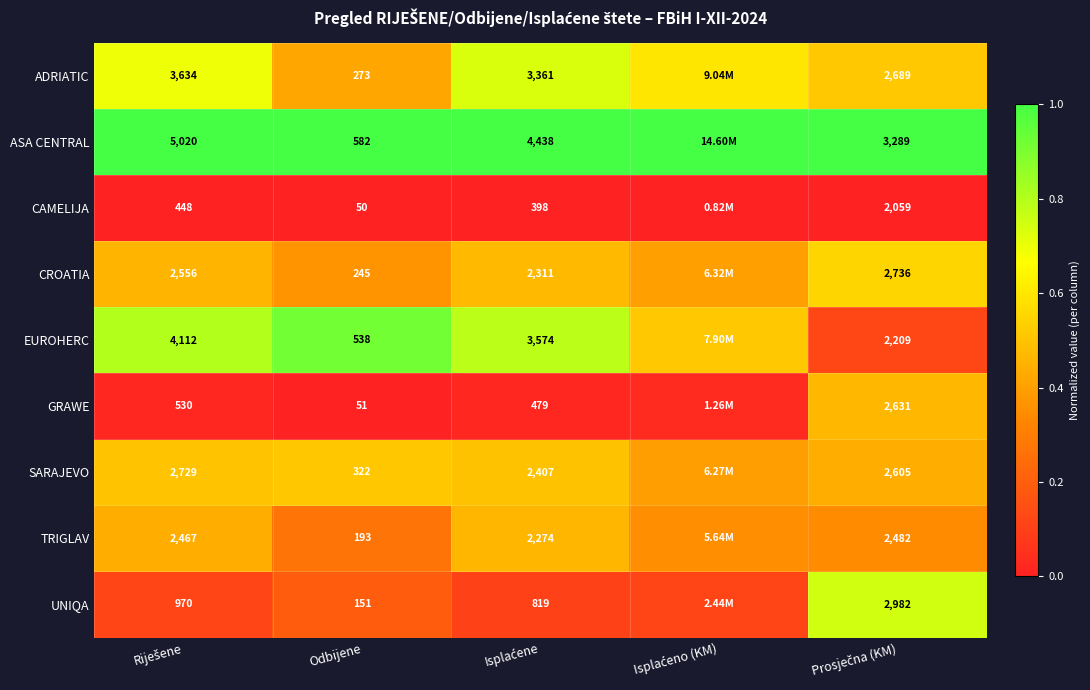

Where is ADRIATIC nearest to the value 0?

Odbijene